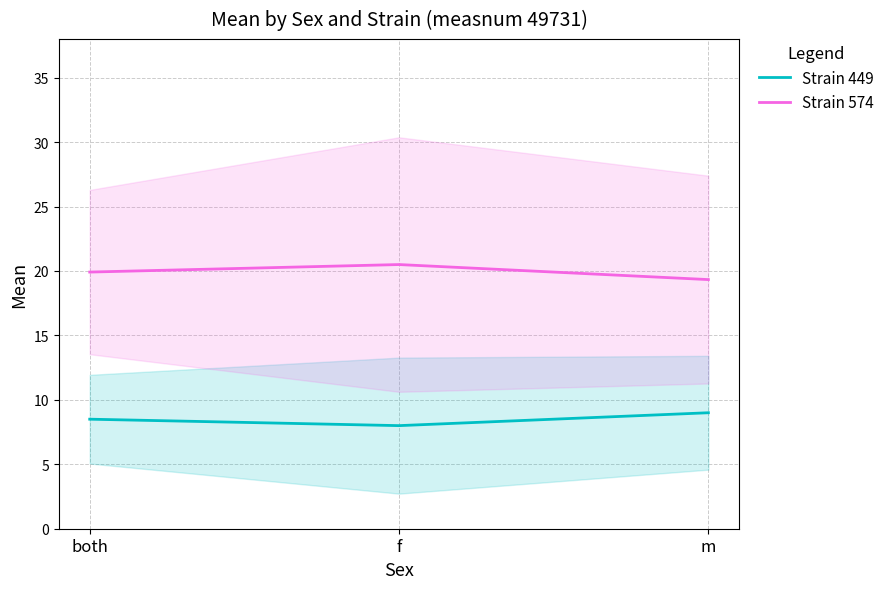

Which series has the widest spread of values?

Strain 574